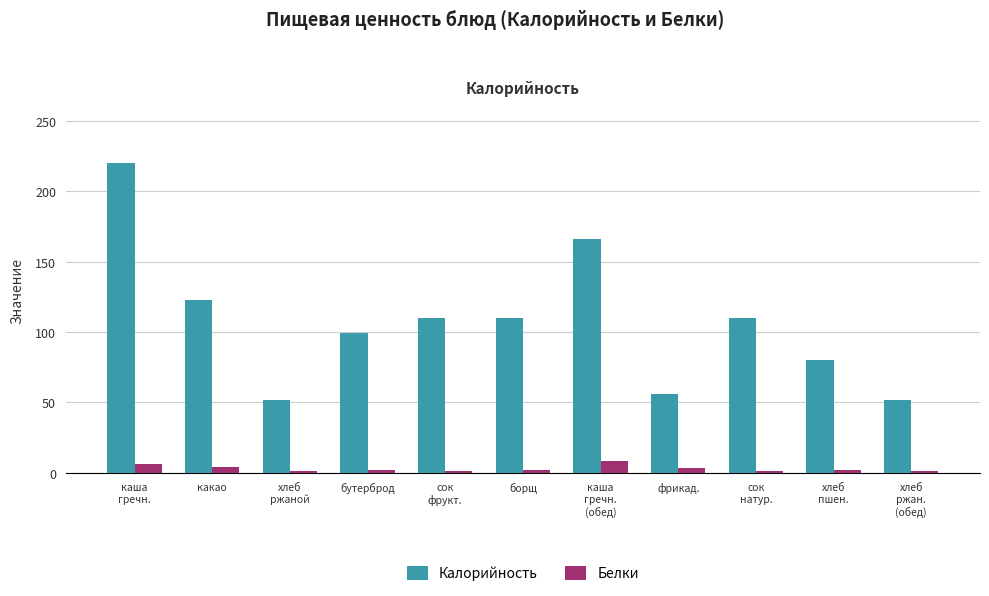

Which series has the largest total across all categories?

Калорийность